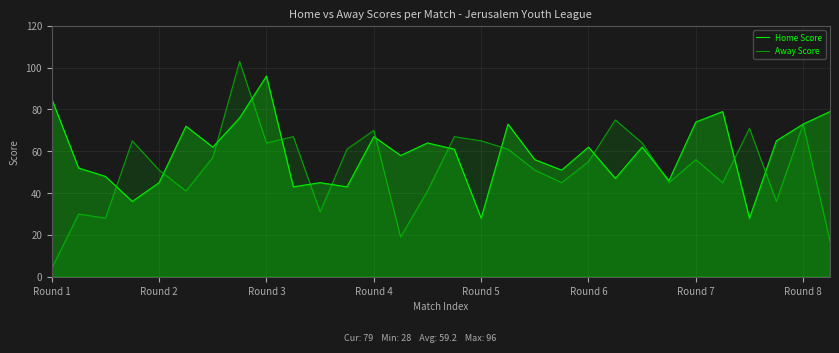

How many data points in Home Score are above 62?

12